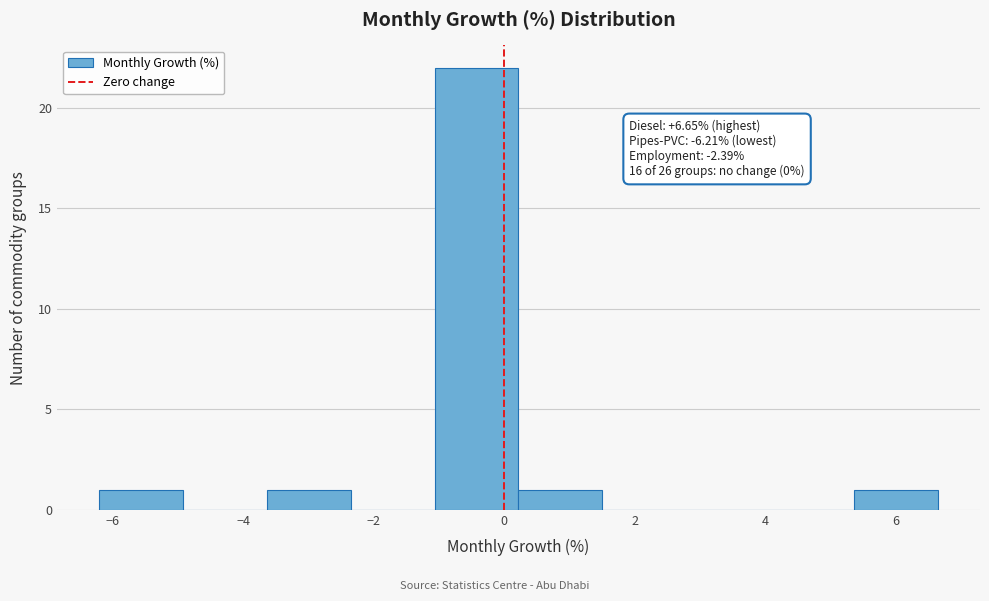

Which range on the x-axis has the tallest bar?

-1.0 to 0.2